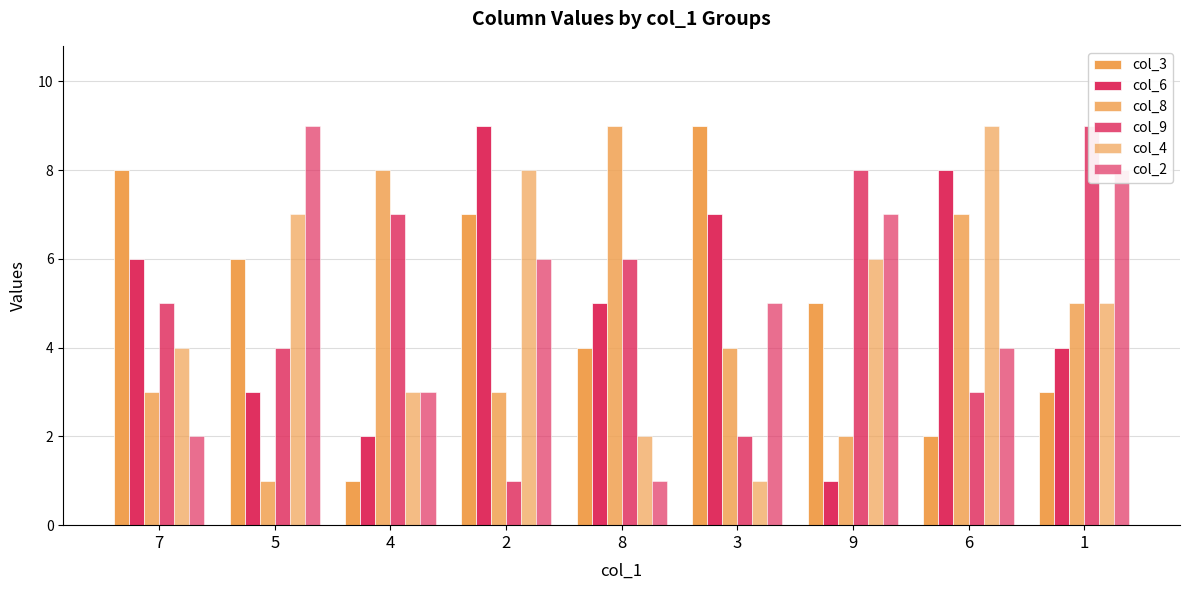

Reading left to right, extract all data points from this chart.

col_3: 7=8	5=6	4=1	2=7	8=4	3=9	9=5	6=2	1=3
col_6: 7=6	5=3	4=2	2=9	8=5	3=7	9=1	6=8	1=4
col_8: 7=3	5=1	4=8	2=3	8=9	3=4	9=2	6=7	1=5
col_9: 7=5	5=4	4=7	2=1	8=6	3=2	9=8	6=3	1=9
col_4: 7=4	5=7	4=3	2=8	8=2	3=1	9=6	6=9	1=5
col_2: 7=2	5=9	4=3	2=6	8=1	3=5	9=7	6=4	1=8